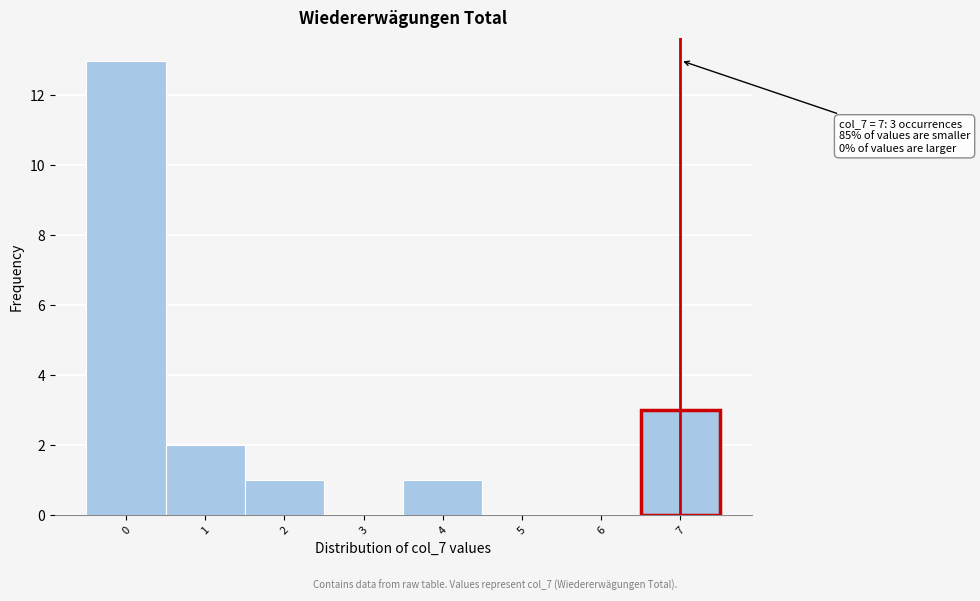

Over which range of the x-axis is the bar tallest?

-0.5 to 0.5